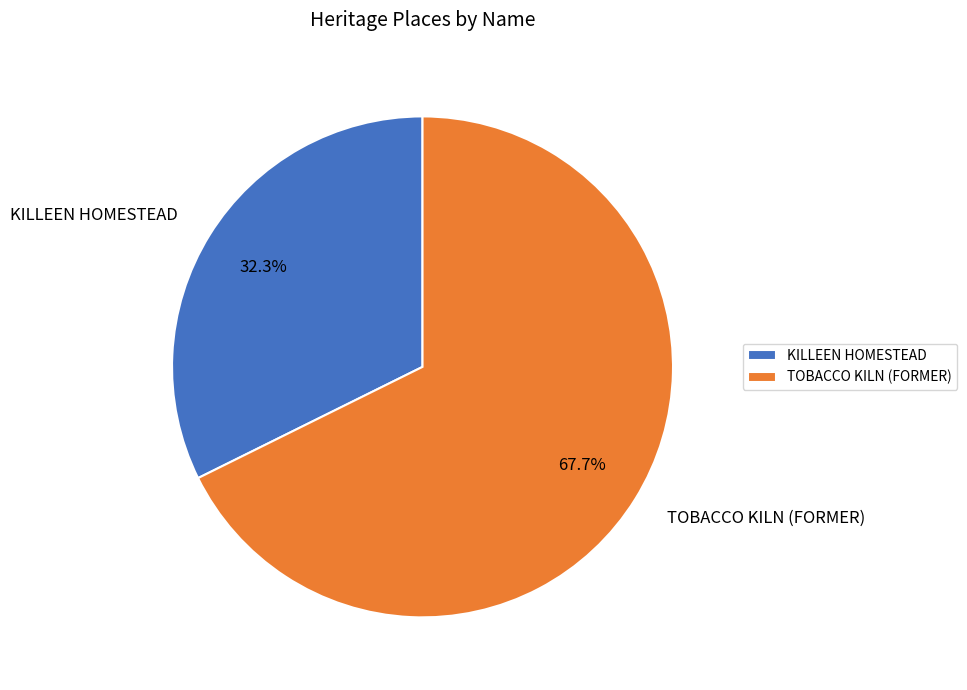

To the nearest percent, what is the difference between the KILLEEN HOMESTEAD and TOBACCO KILN (FORMER) slice percentages?

35%